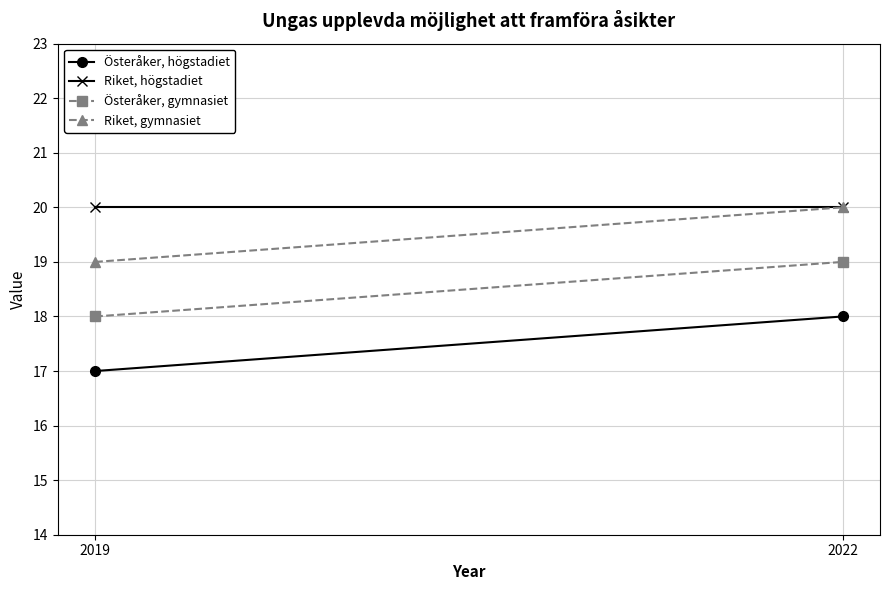

At how many categories does at least one series exceed 19?

2